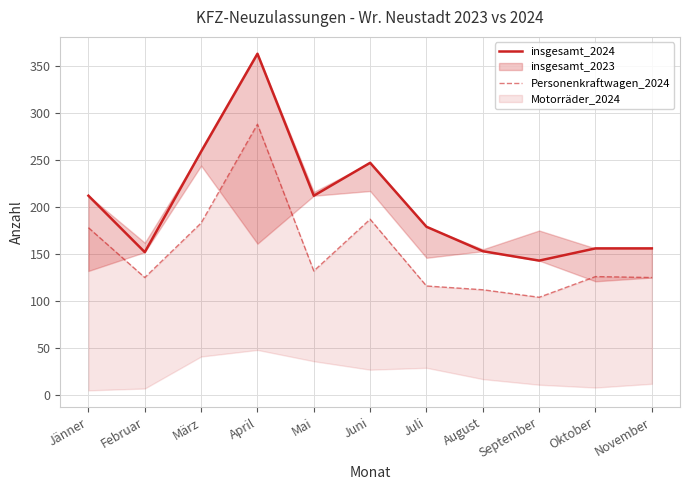

True or false: Personenkraftwagen_2024 has a value of 174 at November.

False